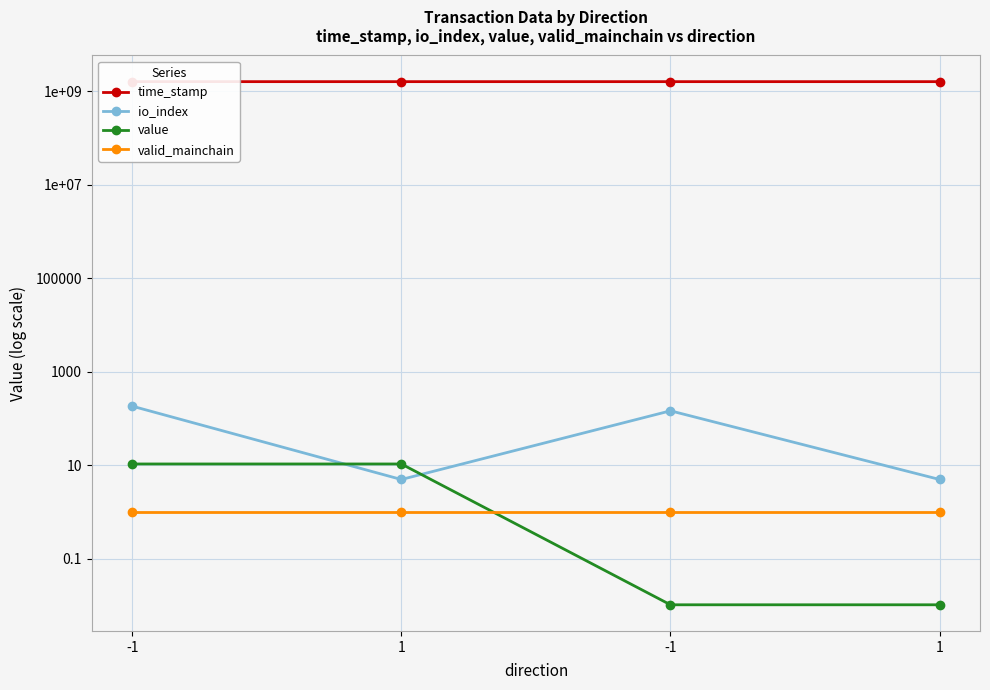

What is the label of the 4th point from the right?

-1